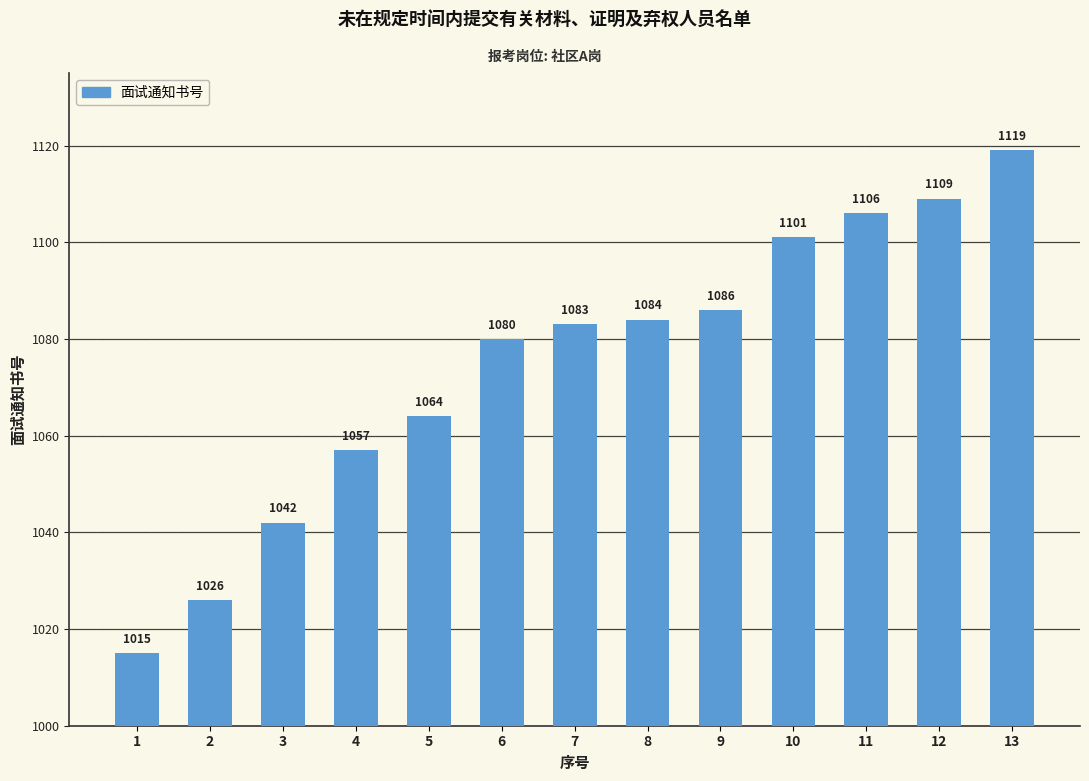

What is the sum of all values?

13972